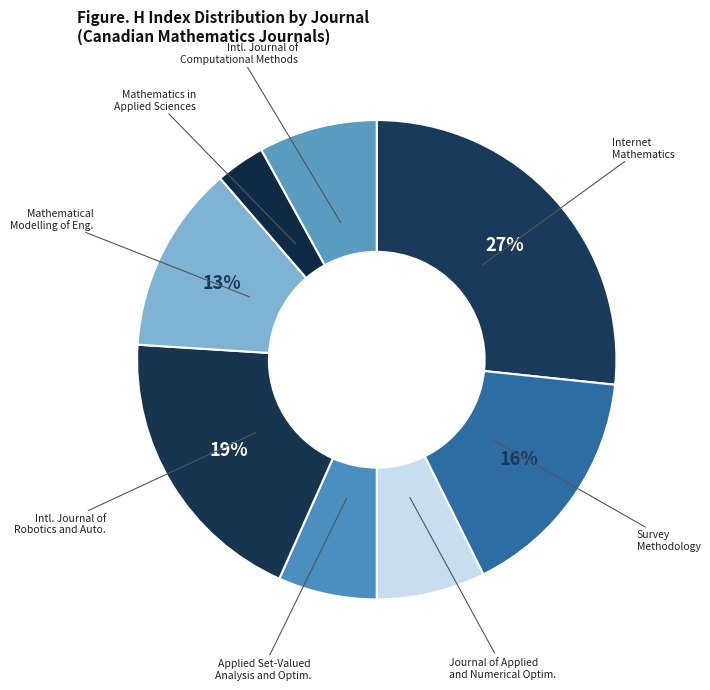

Which category has the biggest portion of the pie?

Internet Mathematics